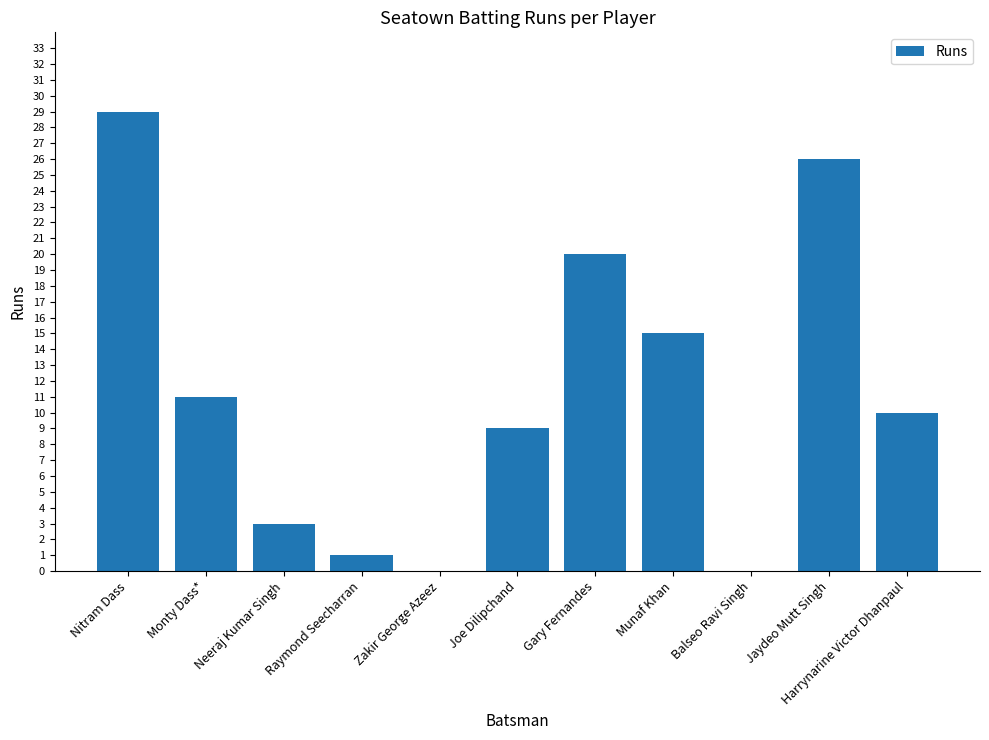

What is the sum of all values?

124